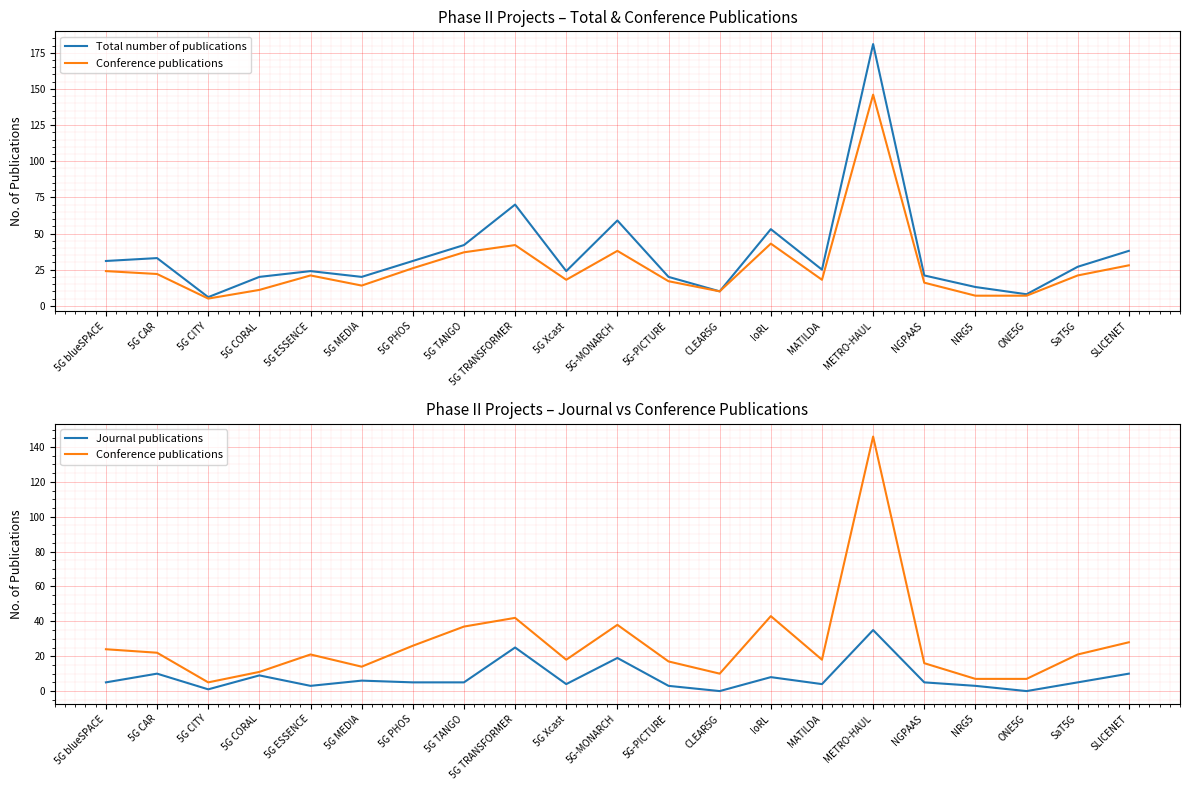

How many interior local peaks does the Conference publications series have?

5